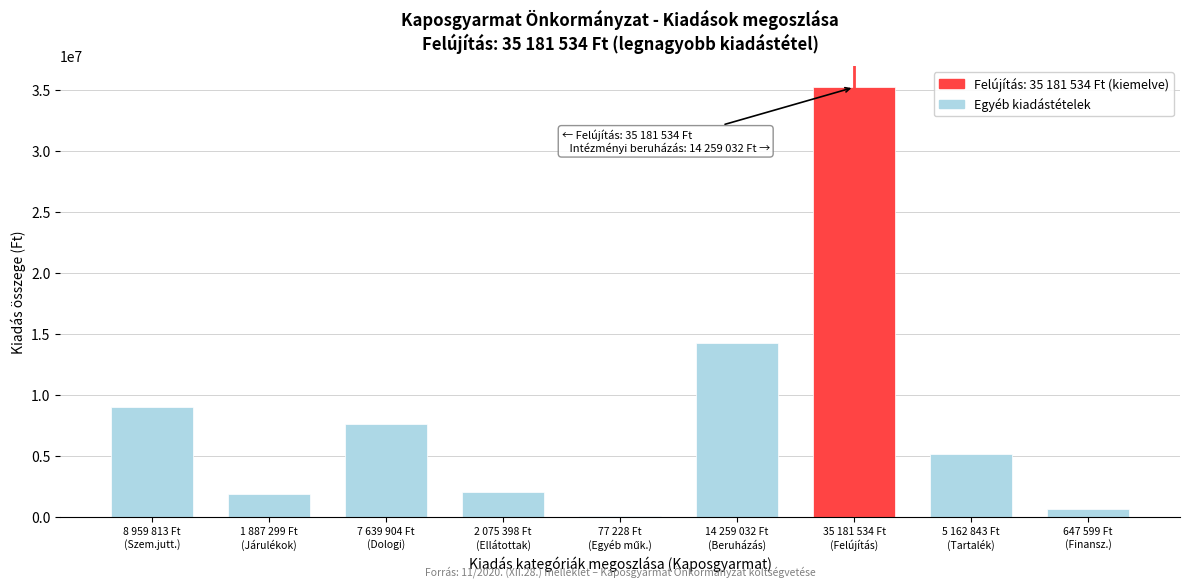

What is the sum of all values?

75890650